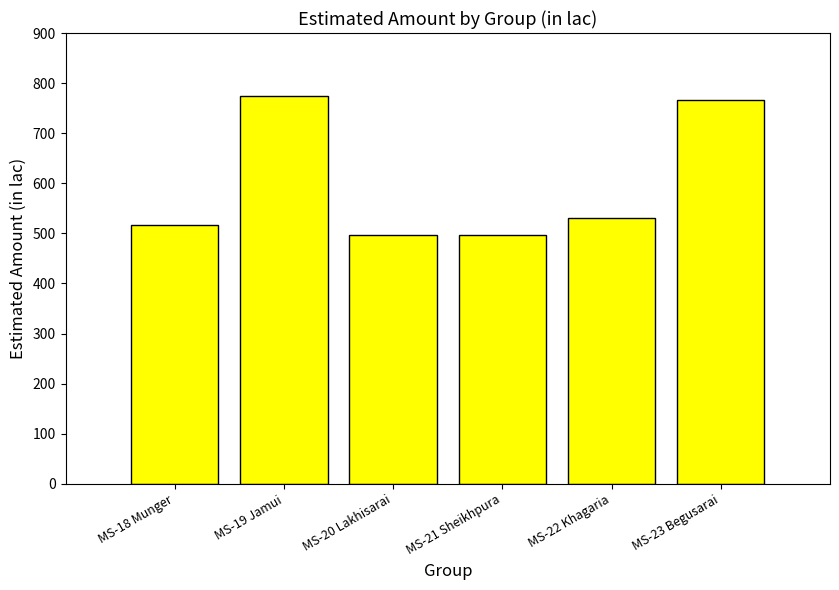

The chart shows a value of 658.9 at MS-21 Sheikhpura. True or false?

False